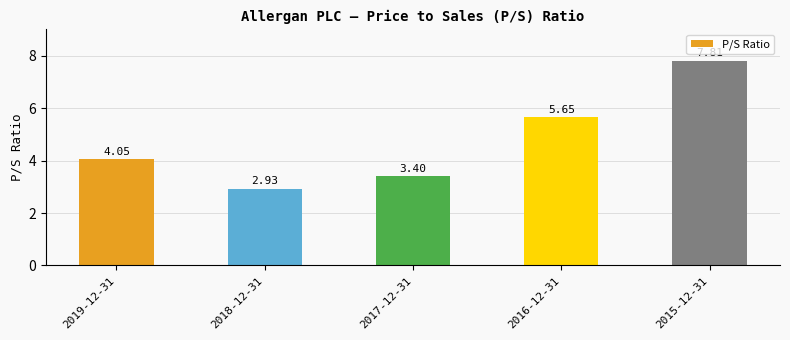

What is the difference between the values at 2015-12-31 and 2019-12-31?

3.8